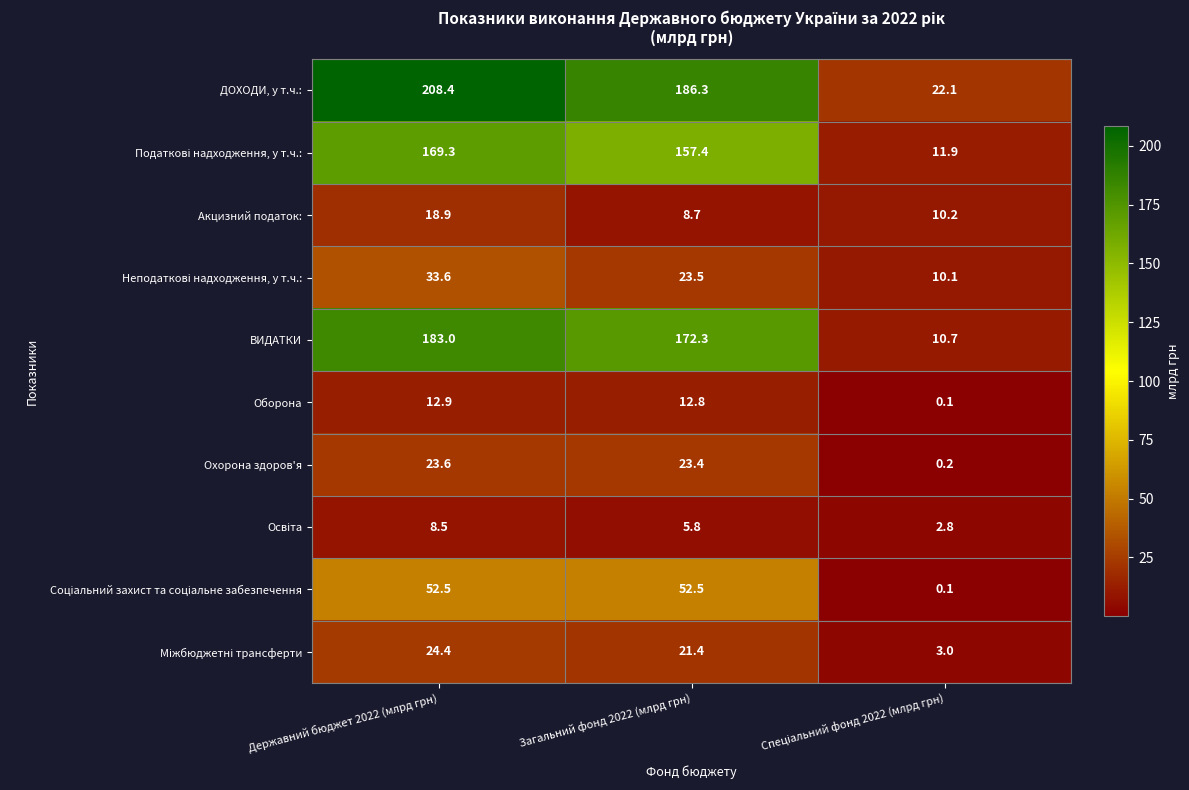

Where is ДОХОДИ, у т.ч.: nearest to the value 115?

Загальний фонд 2022 (млрд грн)